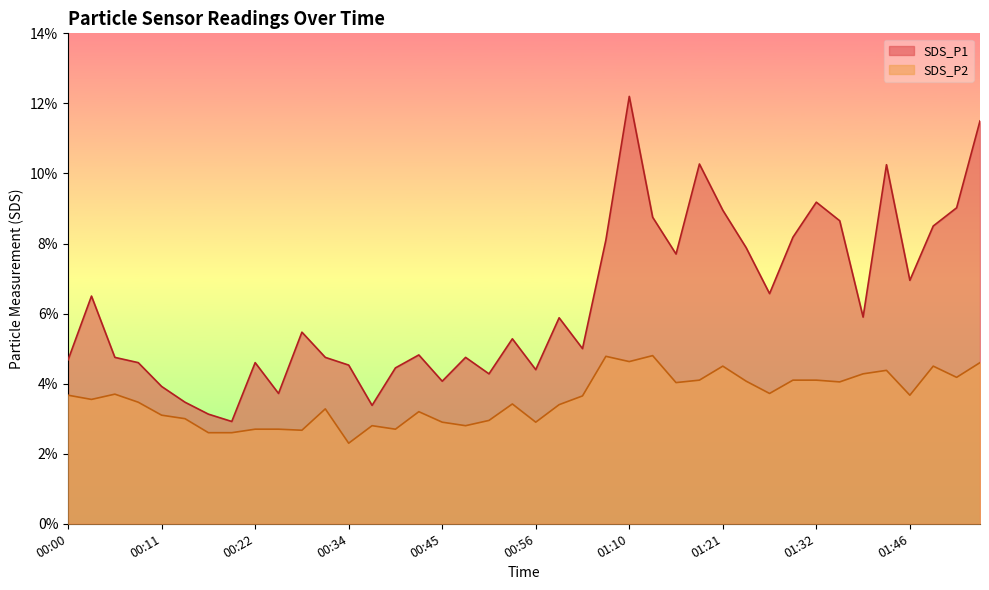

What position from the left is 00:42?

16